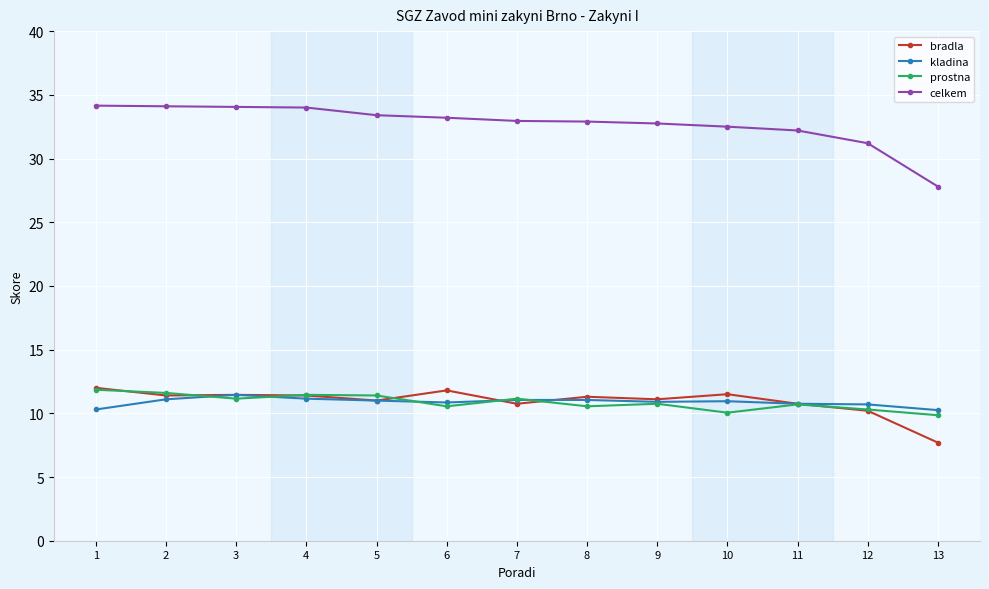

Does the chart display data point markers on the line(s)?

Yes